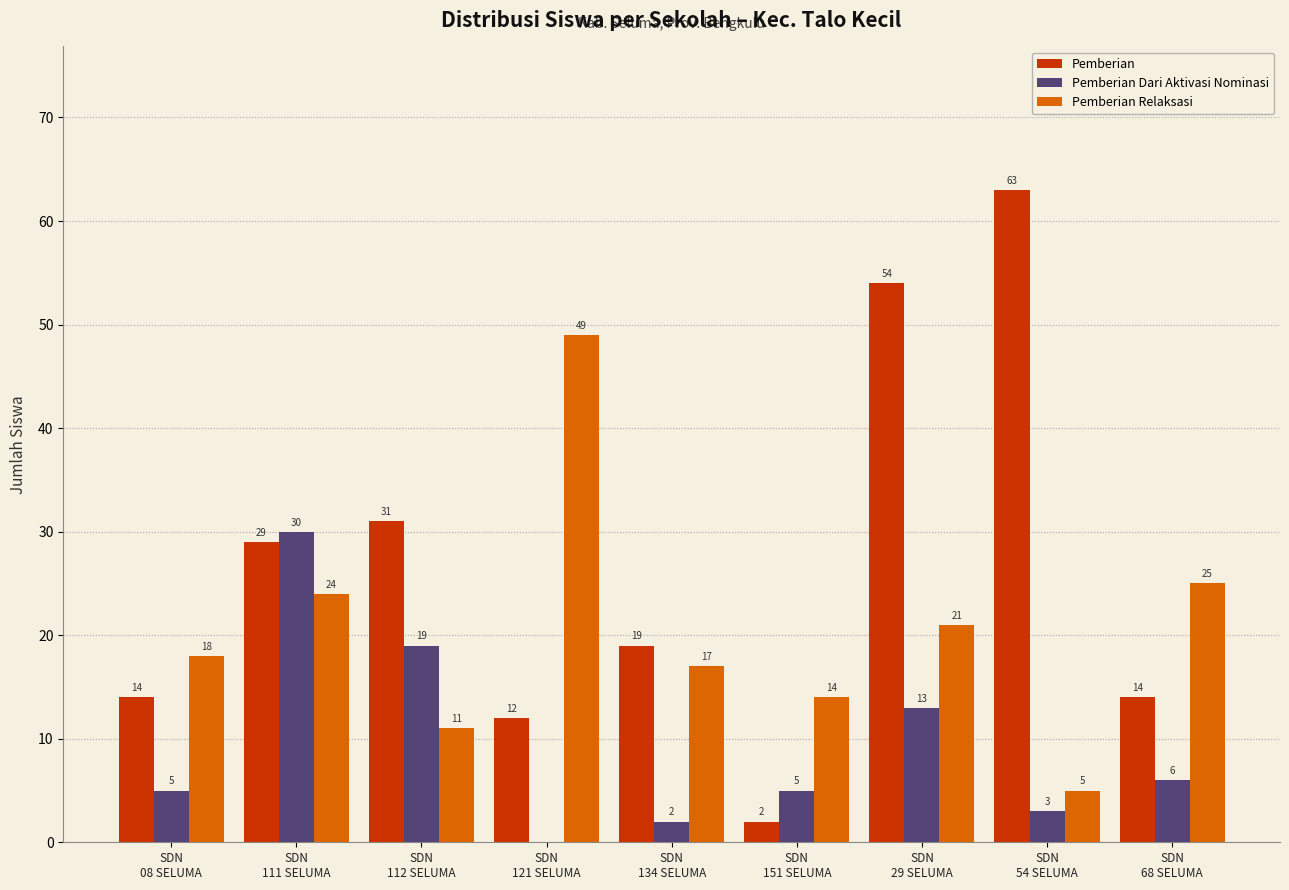

How many groups of bars are there?

9